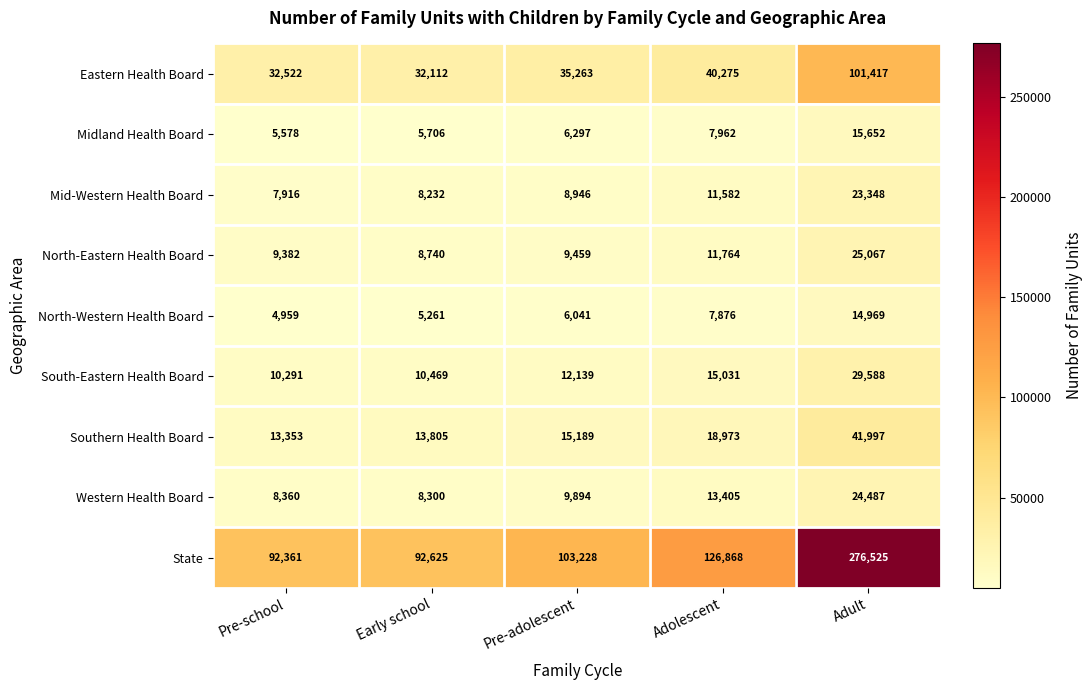

Which series changed the most between Pre-school and Adult?

State